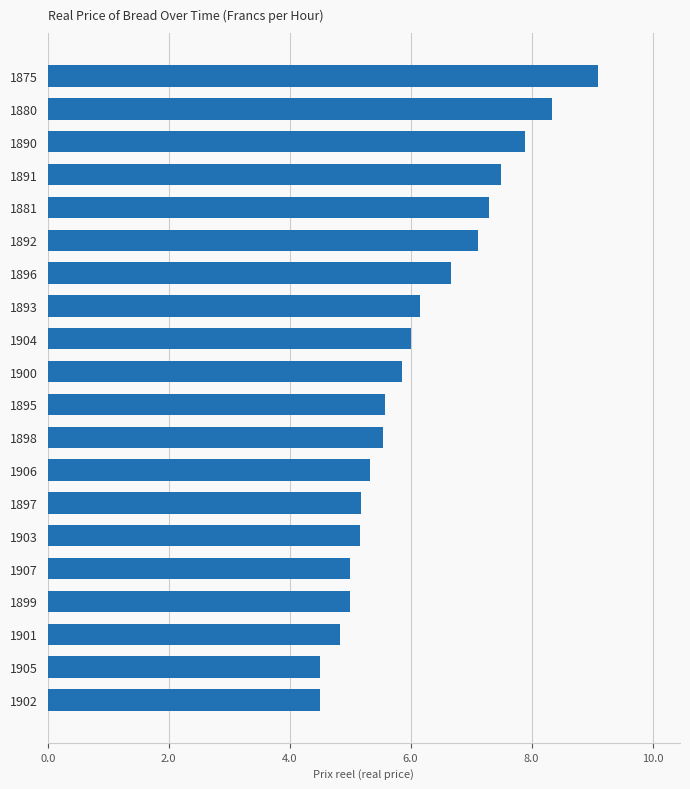

True or false: the data shows 5.3 at 1906.

True